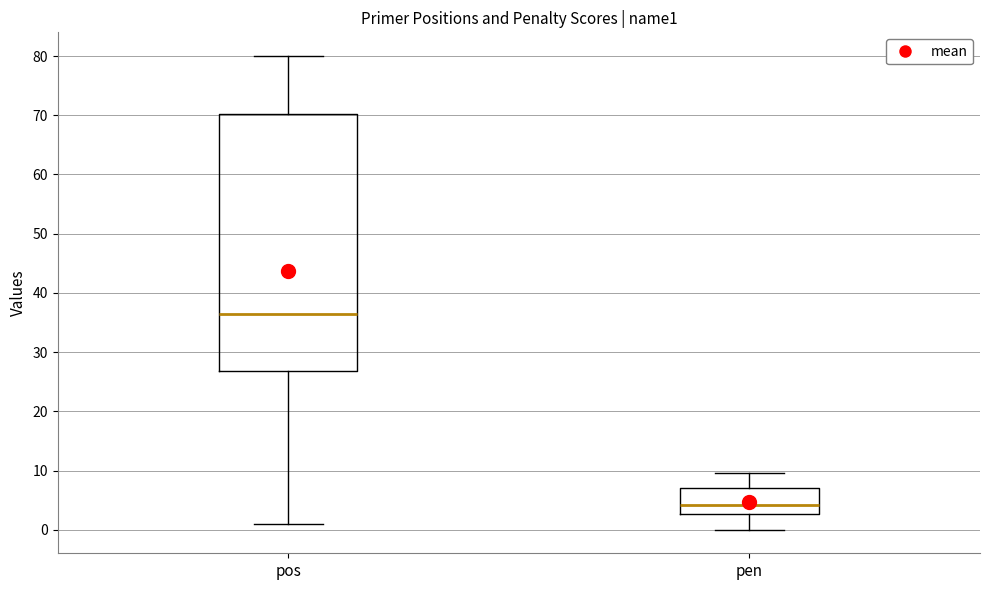

Reading left to right, transcribe this box plot: for each box, give where its median line is, the range the box spans, and where its two whiskers end, as read against the y-axis. The values are not printed on the chart, so give them approximately, as read against the axis.

pos: median 37, box 27 to 70, whiskers 1 to 80
pen: median 4, box 3 to 7, whiskers 0 to 10